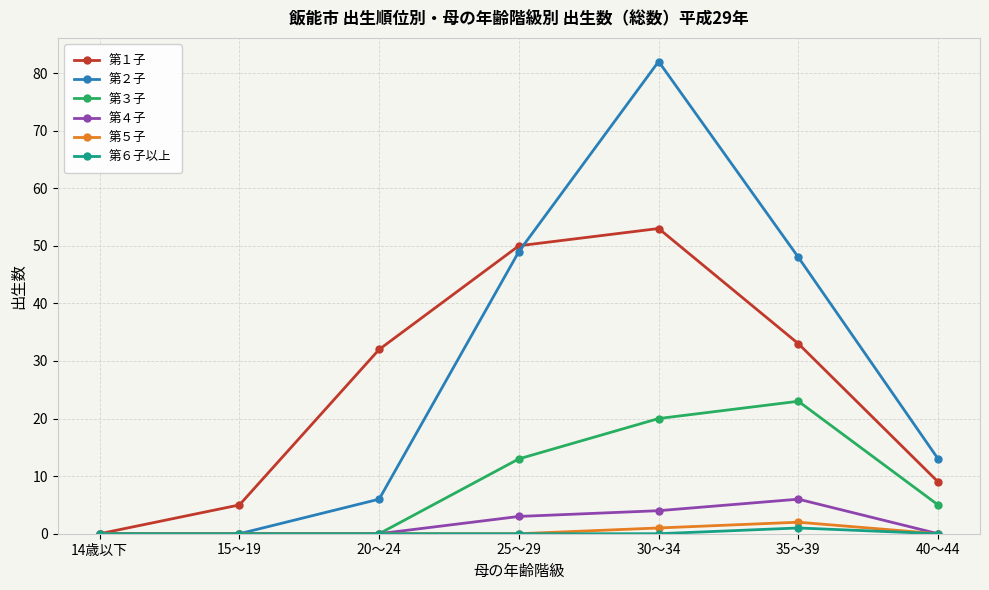

Which series has the largest range (max minus min)?

第２子